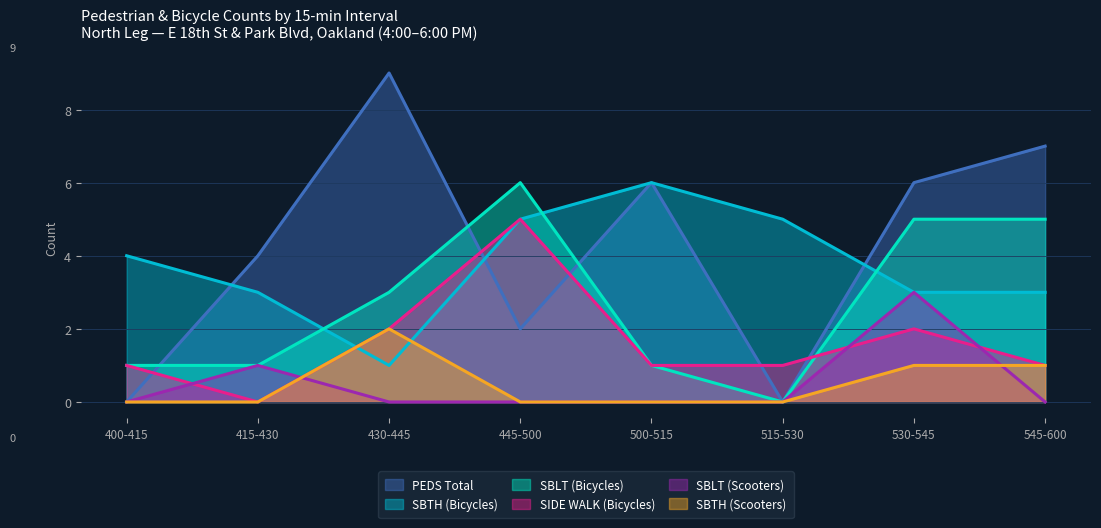

At which category is the sum across all series the highest?

530-545